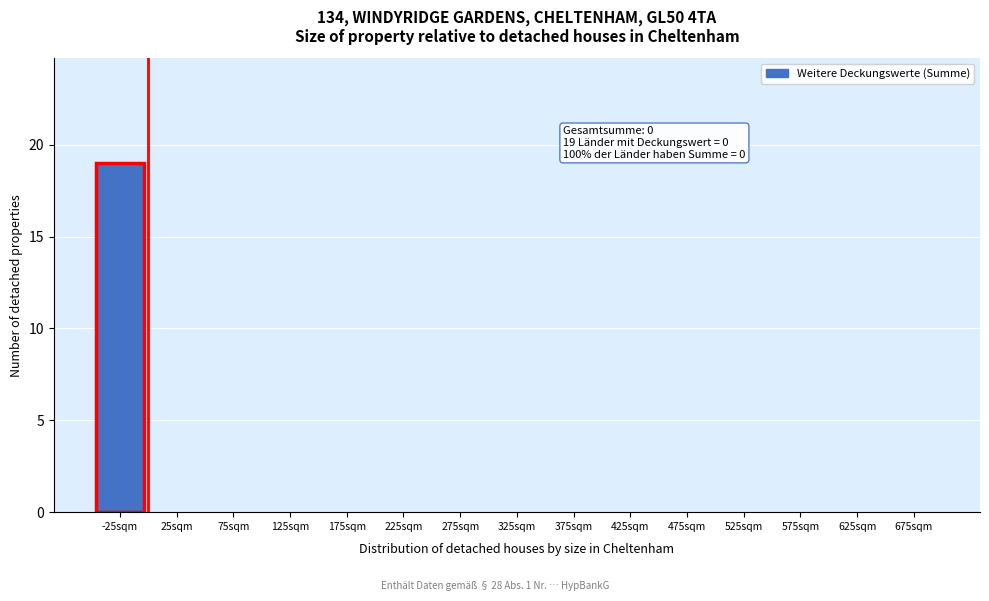

Reading left to right, list all the values displayed in this chart.

-25sqm=19	25sqm=0	75sqm=0	125sqm=0	175sqm=0	225sqm=0	275sqm=0	325sqm=0	375sqm=0	425sqm=0	475sqm=0	525sqm=0	575sqm=0	625sqm=0	675sqm=0